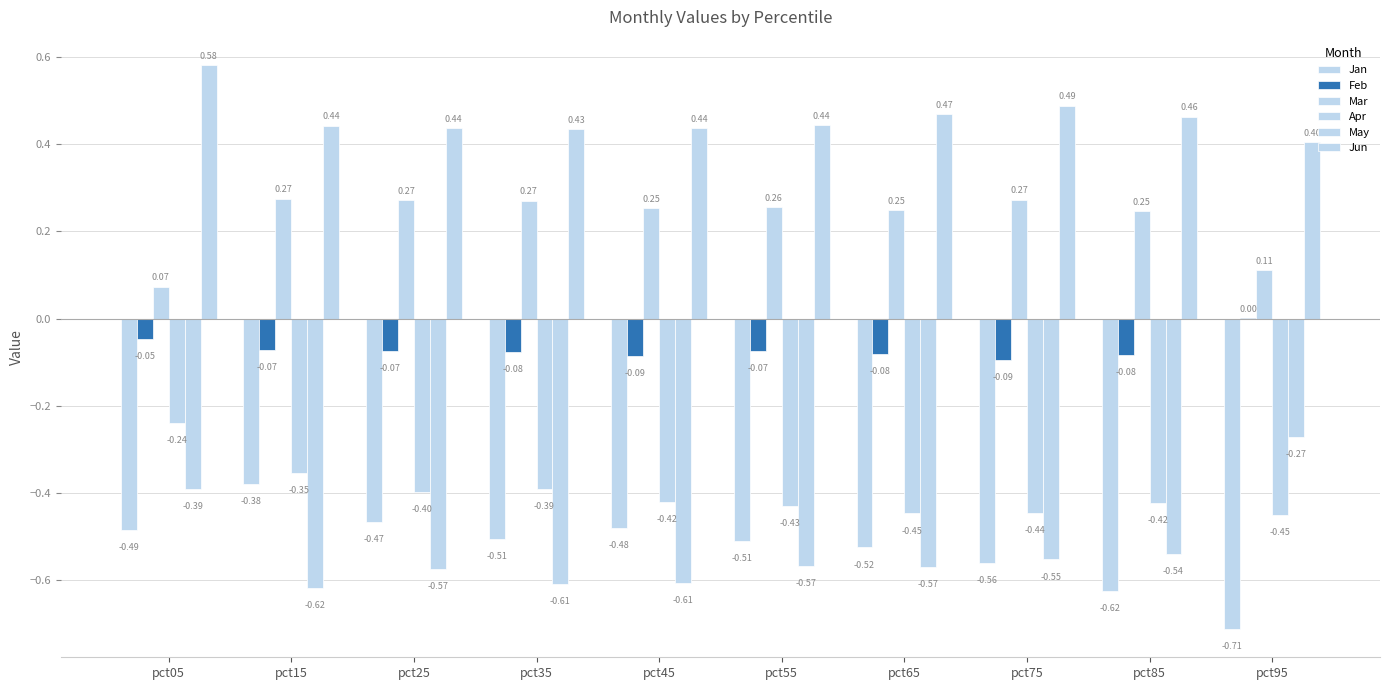

Reading right to left, what are all the values shown in this chart?

Jan: -0.7	-0.6	-0.6	-0.5	-0.5	-0.5	-0.5	-0.5	-0.4	-0.5
Feb: 0.0	-0.1	-0.1	-0.1	-0.1	-0.1	-0.1	-0.1	-0.1	-0.0
Mar: 0.1	0.2	0.3	0.2	0.3	0.3	0.3	0.3	0.3	0.1
Apr: -0.4	-0.4	-0.4	-0.4	-0.4	-0.4	-0.4	-0.4	-0.4	-0.2
May: -0.3	-0.5	-0.6	-0.6	-0.6	-0.6	-0.6	-0.6	-0.6	-0.4
Jun: 0.4	0.5	0.5	0.5	0.4	0.4	0.4	0.4	0.4	0.6